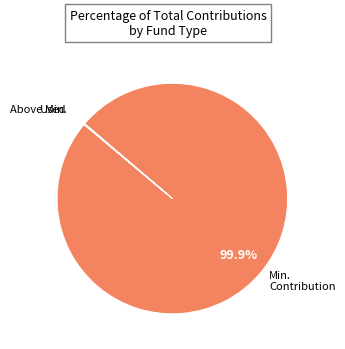

Does any single category account for the majority?

Yes